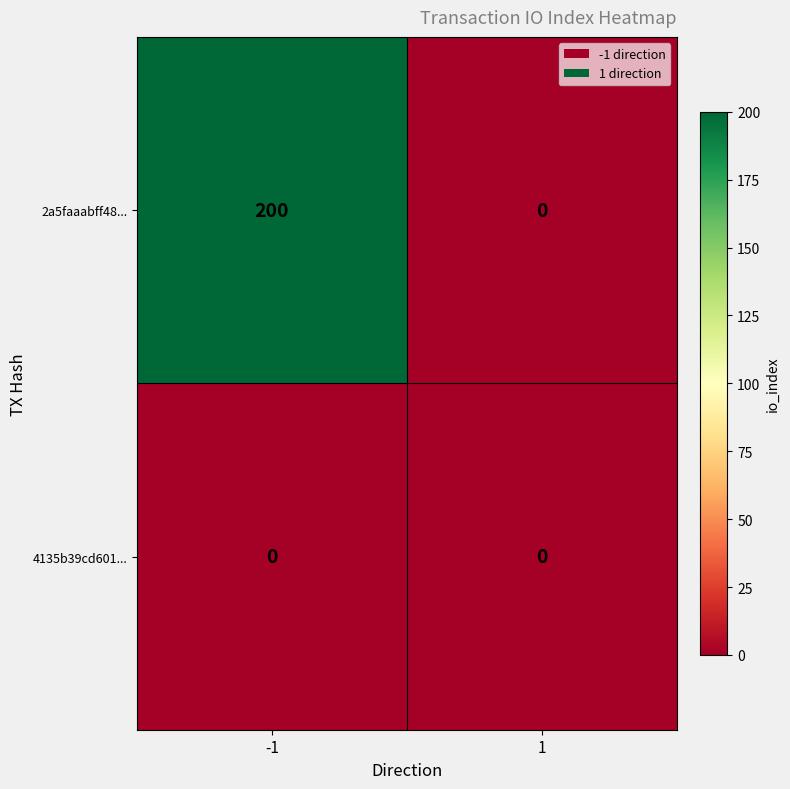

How many distinct data groups are displayed?

2